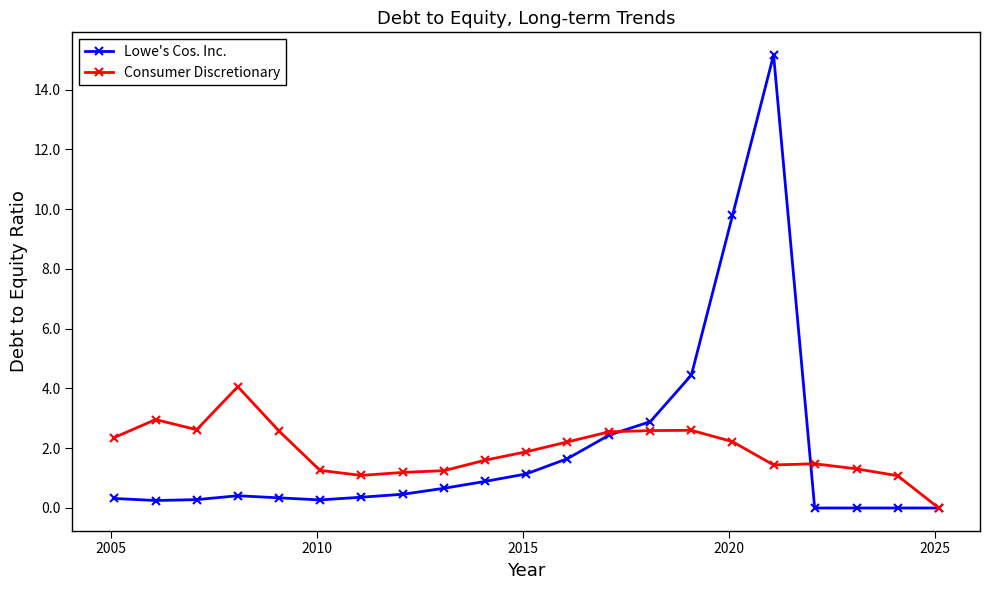

Which series has the largest range (max minus min)?

Lowe's Cos. Inc.